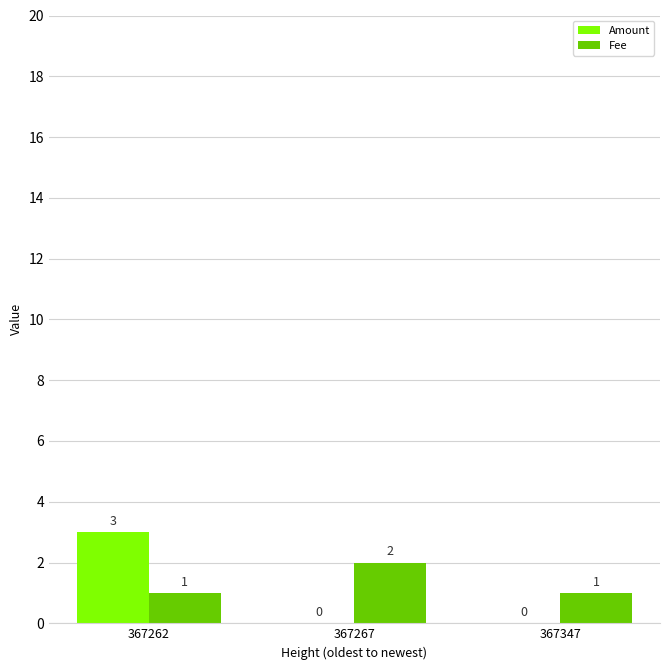

Which category has the highest value in the Amount series?

367262